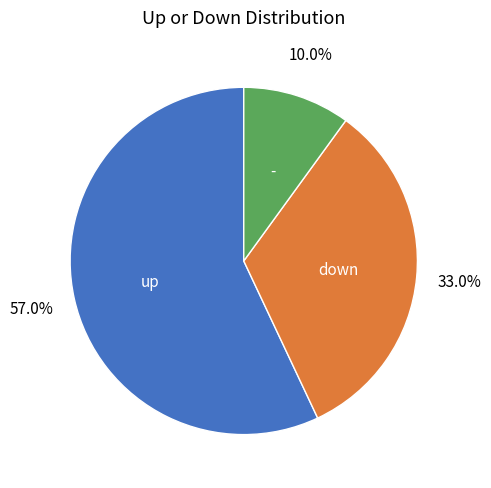

Is there a majority slice in this chart?

Yes